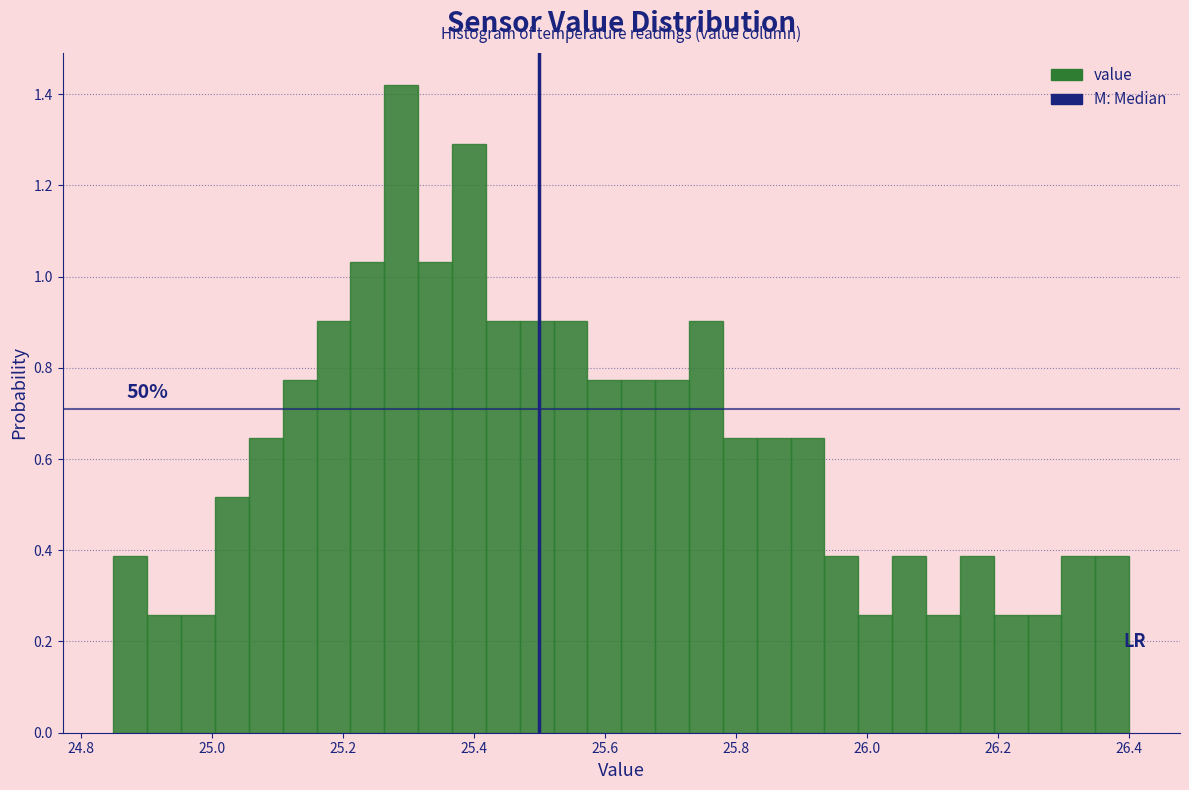

Around what value on the x-axis is the tallest bar? Give the approximate position of its centre, as read against the axis.

25.28